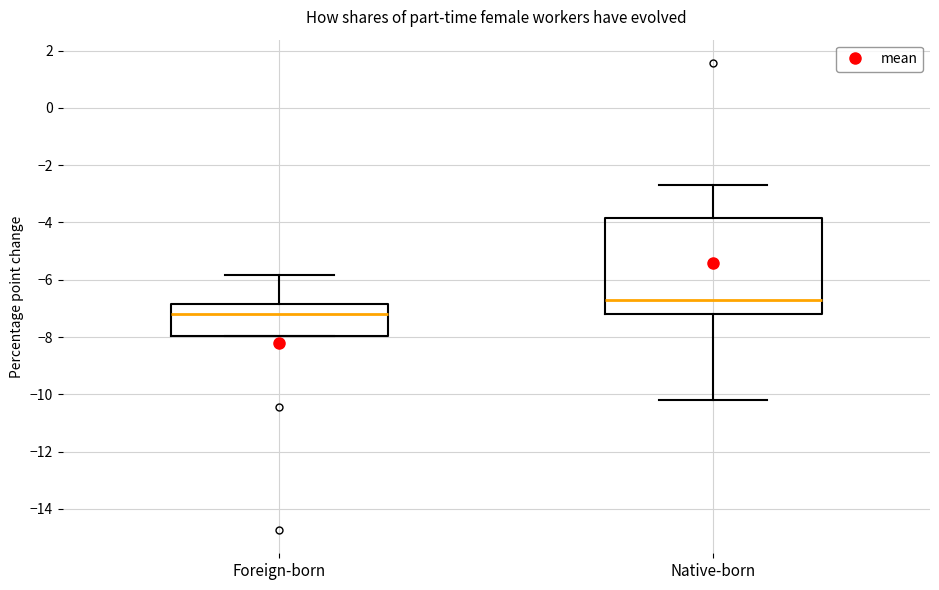

Comparing the boxes themselves (not the whiskers), which one is the tallest?

Native-born